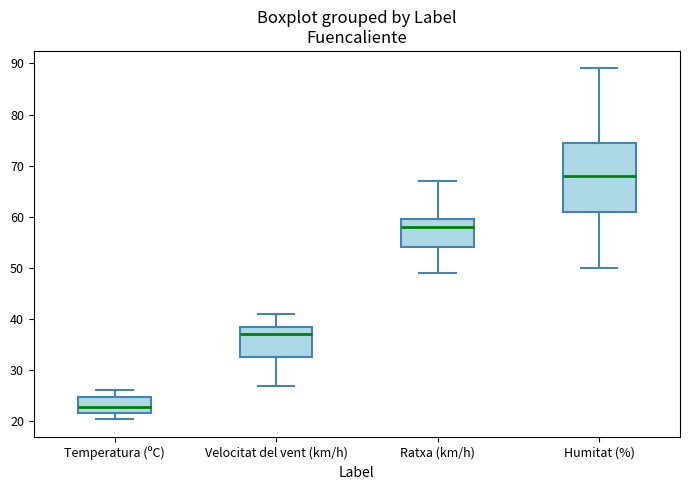

Which box's median line is the highest?

Humitat (%)